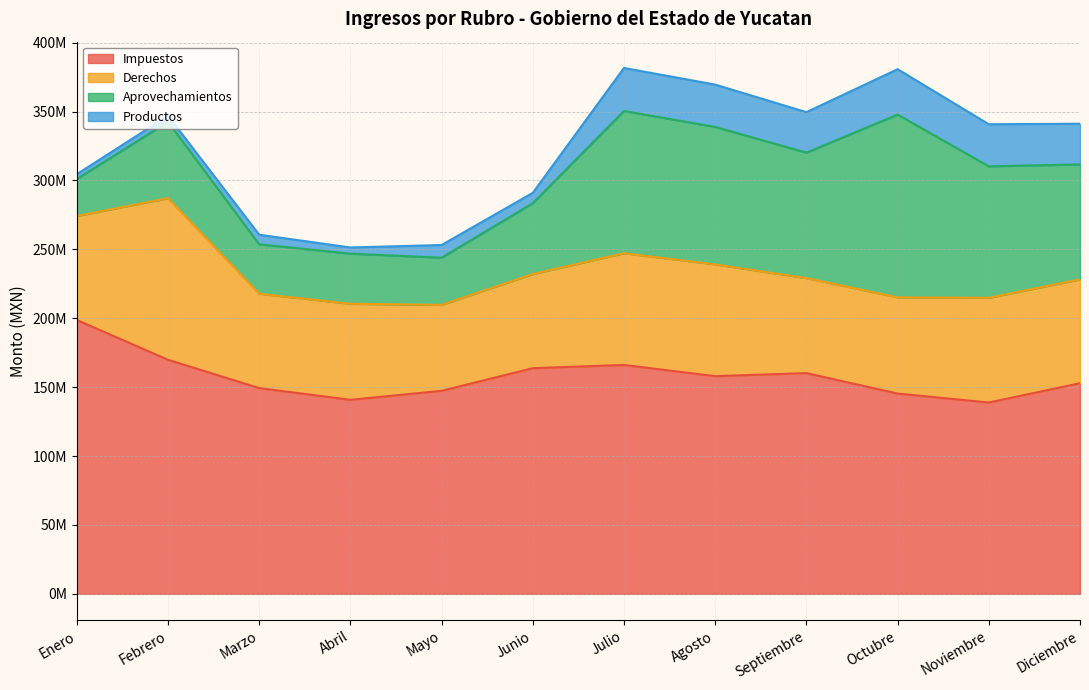

True or false: Derechos has a value of 75369755 at Diciembre.

True